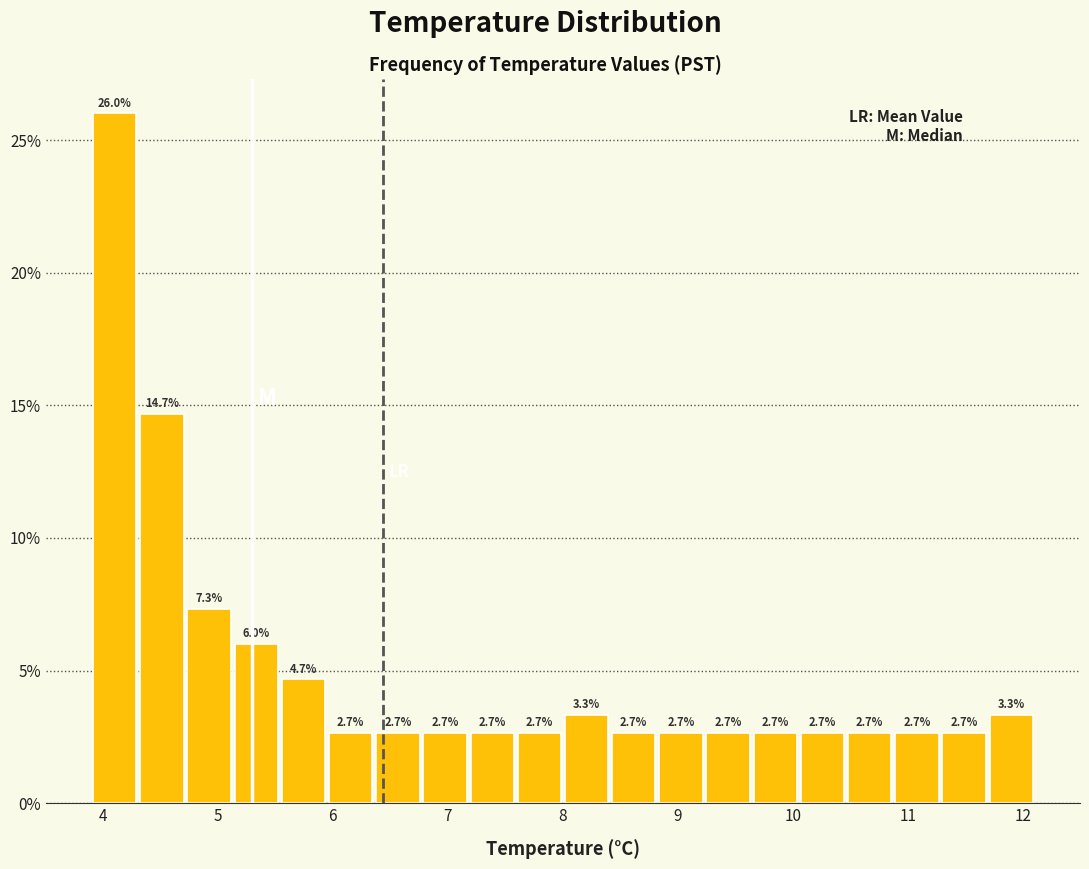

What is the height of the bar covering 3.90 to 4.31 on the x-axis? The bar edges are not printed on the chart, so give them approximately, as read against the axis.

26.0